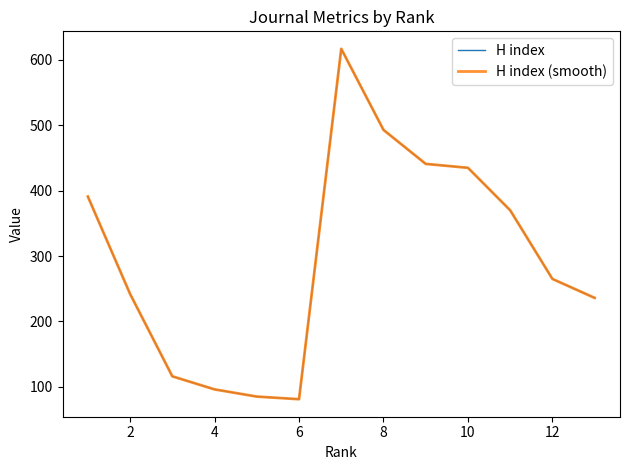

True or false: H index and H index (smooth) cross at least once.

False